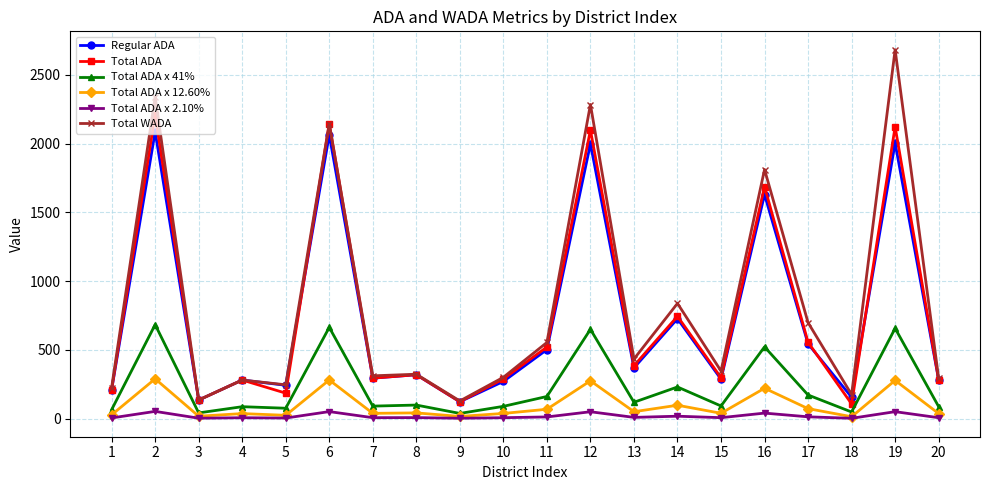

Is the value of Regular ADA at 2 greater than the value of Total ADA x 12.60% at 9?

Yes